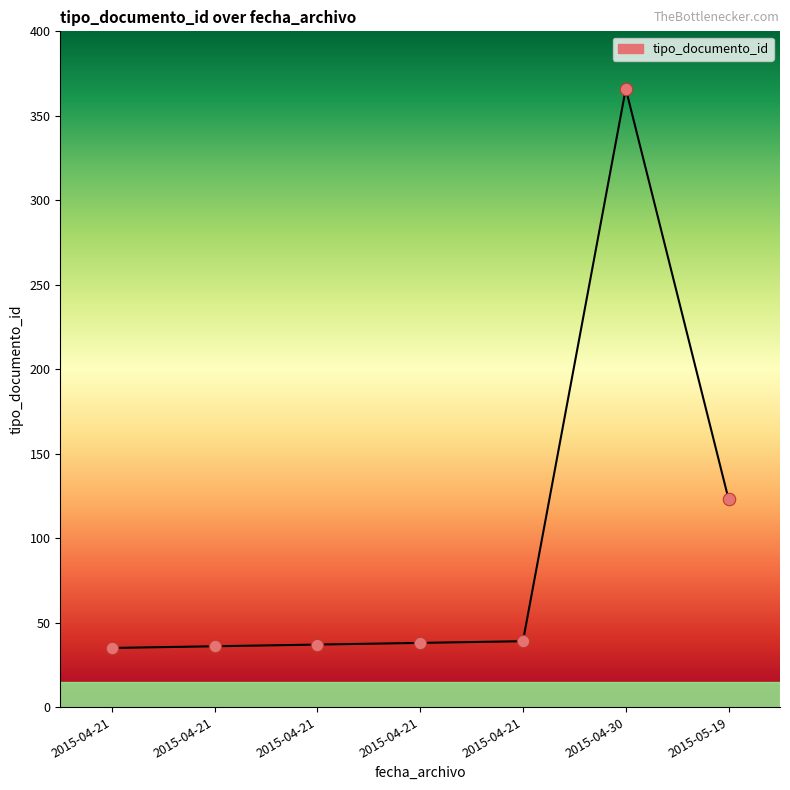

Between 2015-04-21 and 2015-04-30, which is larger?

2015-04-30